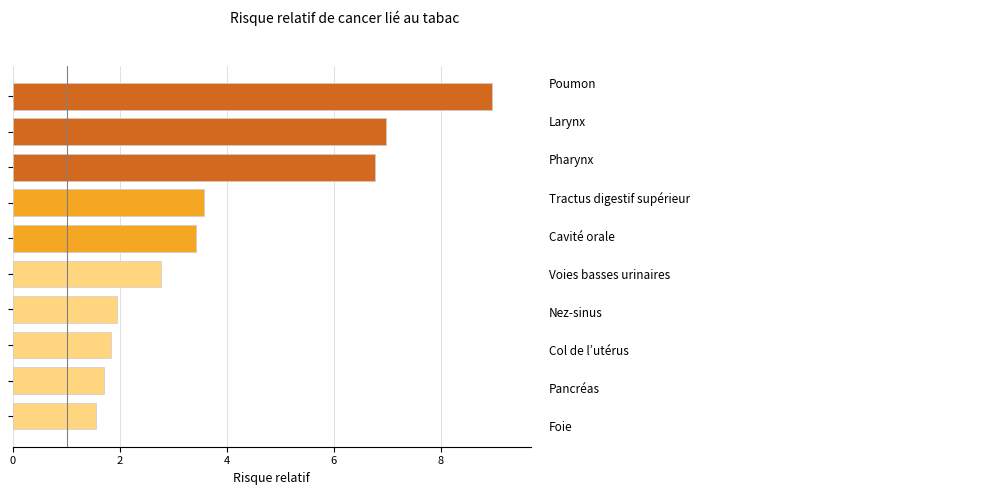

What is the difference between the second highest and second lowest values?

5.3